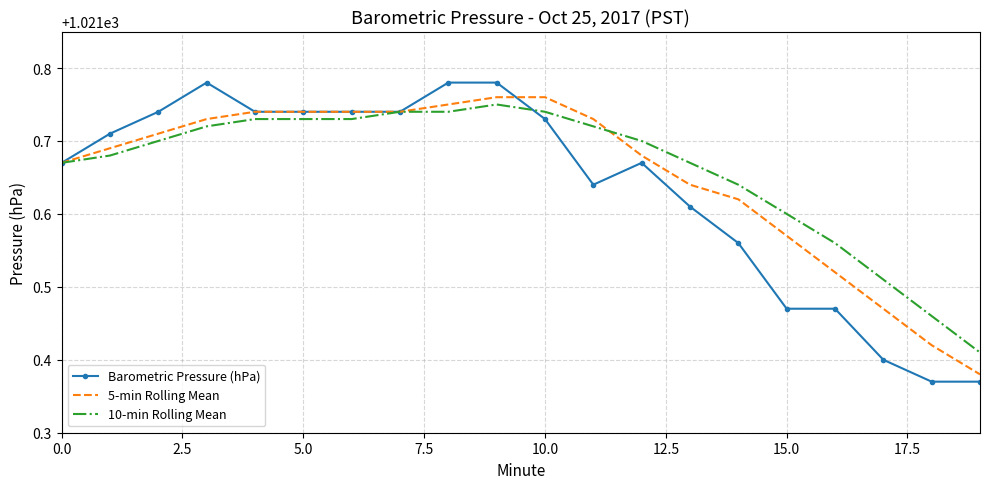

Which series has the widest spread of values?

Barometric Pressure (hPa)